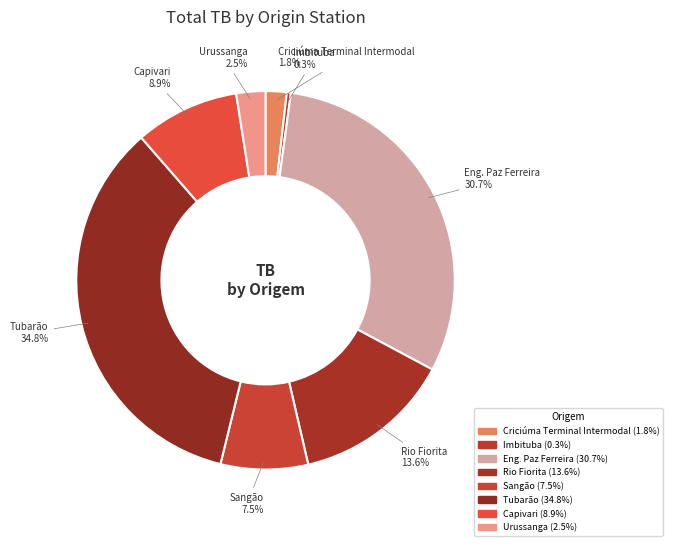

Is there any slice that represents more than half of the pie?

No